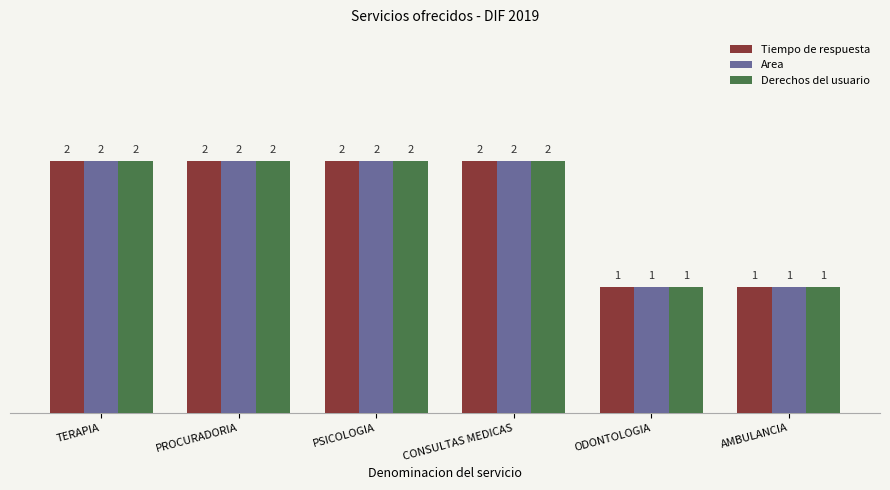

The Area series shows 2 at TERAPIA. True or false?

True